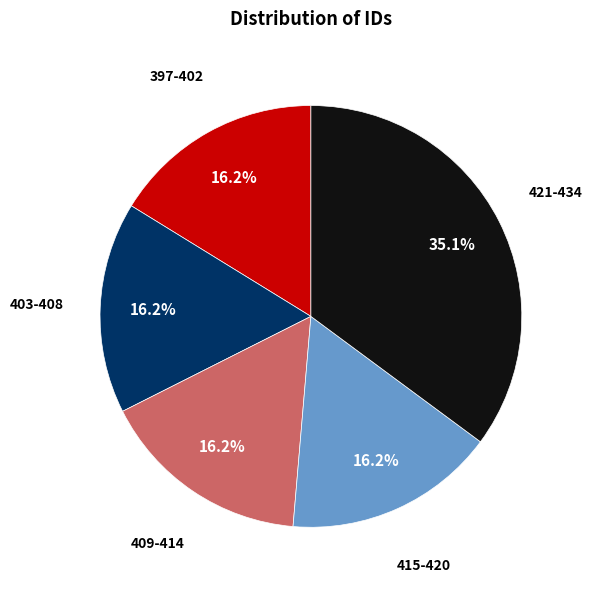

Is there any slice that represents more than half of the pie?

No